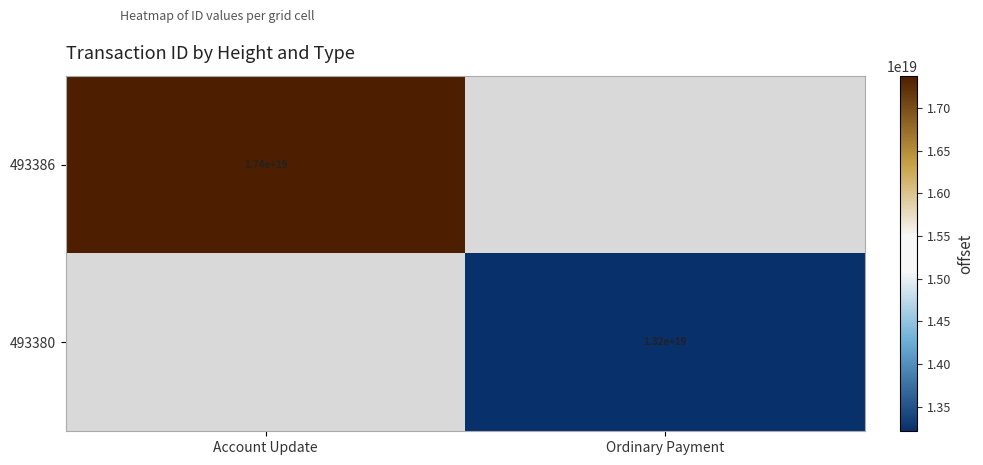

True or false: 493386 has a value of 8981785416396432384 at Account Update.

False